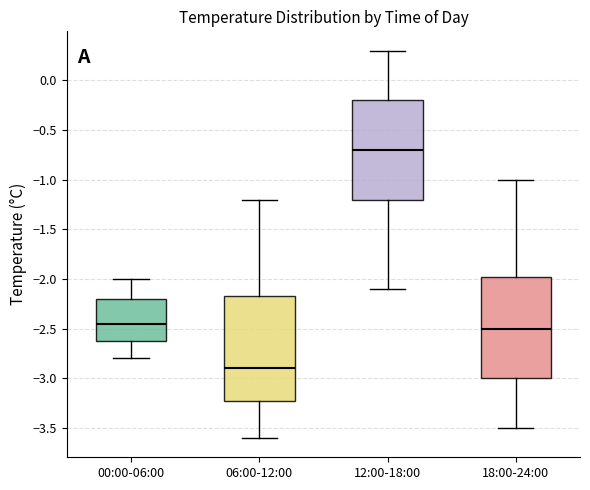

Where is the upper edge of the box for 00:00-06:00 on the y-axis? The values are not printed on the chart, so give them approximately, as read against the axis.

-2.20